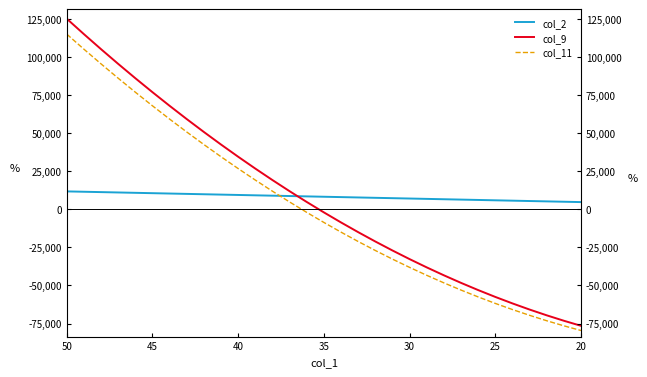

True or false: col_9 and col_11 cross at least once.

False